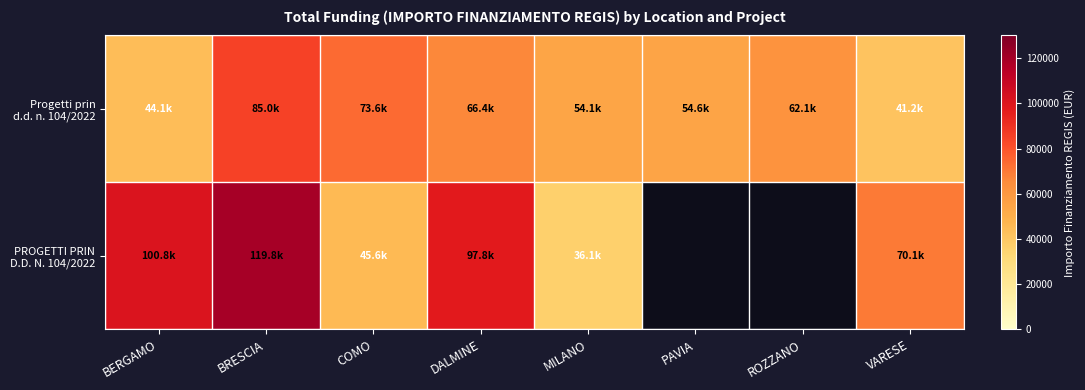

What is the spread (max minus min) of values at MILANO?

18021.1